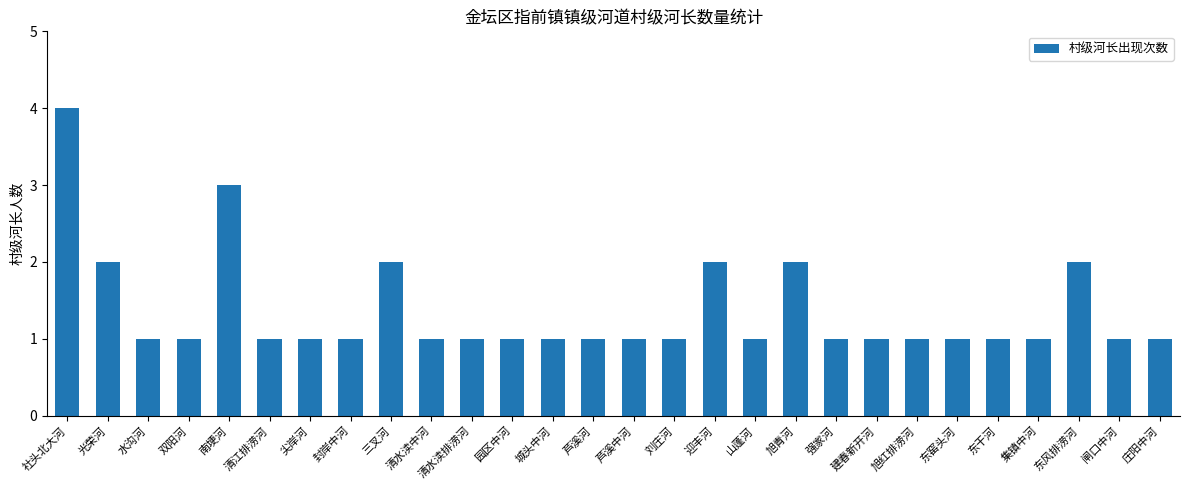

Is it true that the value at 建春新开河 is 1?

True